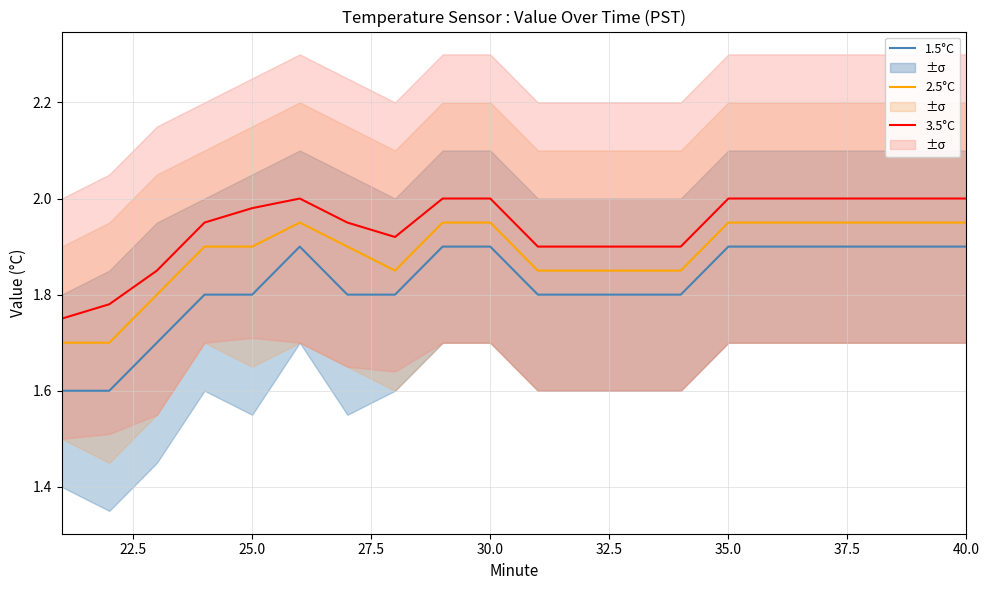

The value of 1.5°C at 30.0 is 0.9. True or false?

False